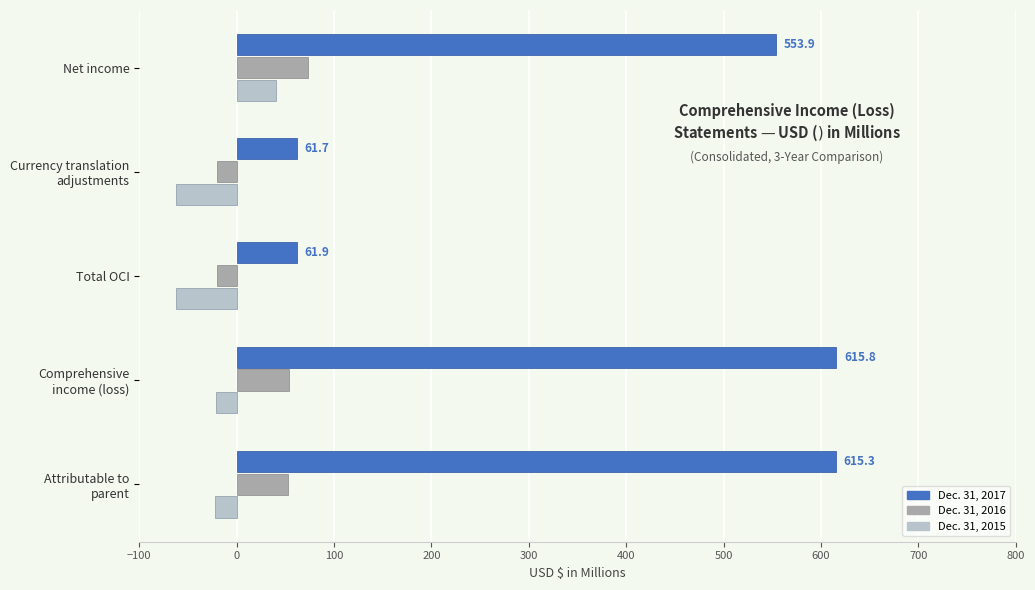

What is the difference between the highest and lowest values at Total OCI?

123.7